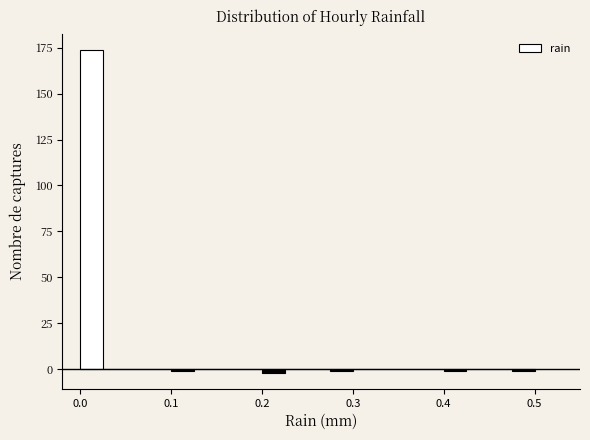

Read against the x-axis, roughly where is the centre of the tallest bar?

0.01